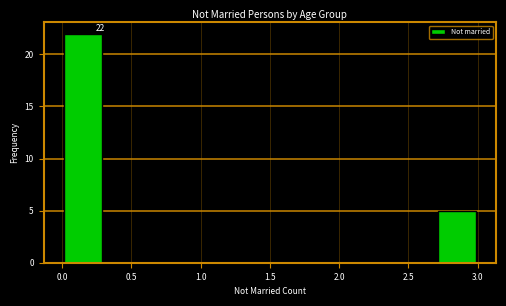

Which range on the x-axis has the tallest bar?

0.0 to 0.3